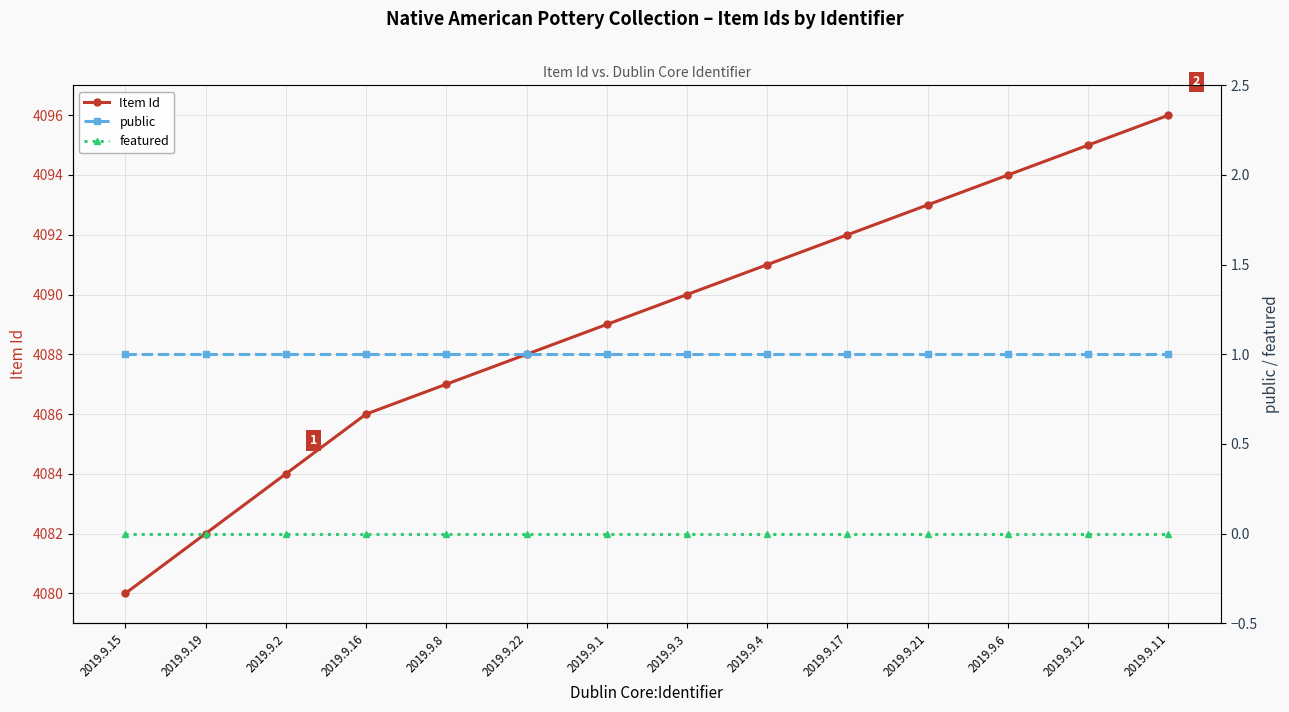

What is the total value across all series at 2019.9.22?

4089